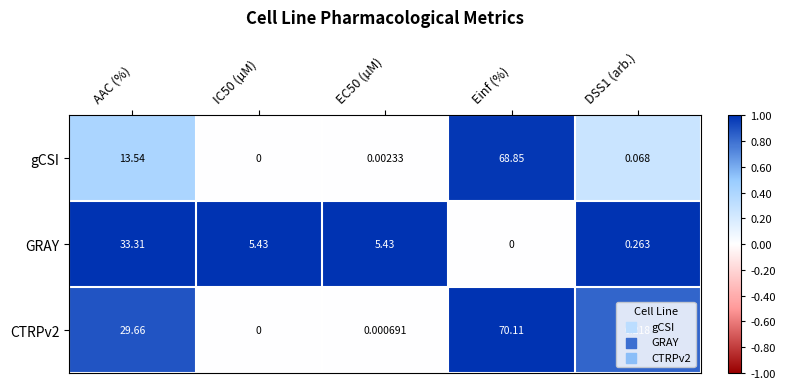

Which category has the highest value in the CTRPv2 series?

Einf (%)